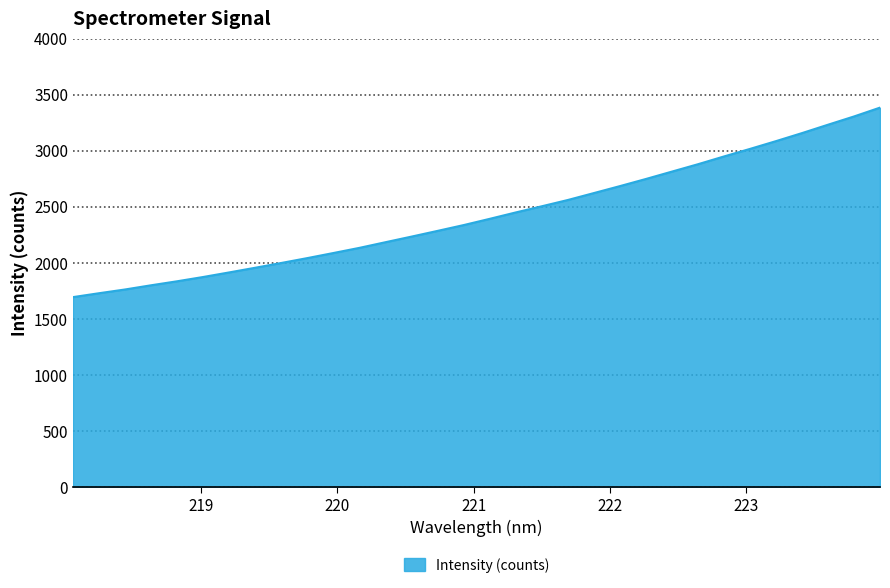

What is the minimum value shown in the chart?

1693.8